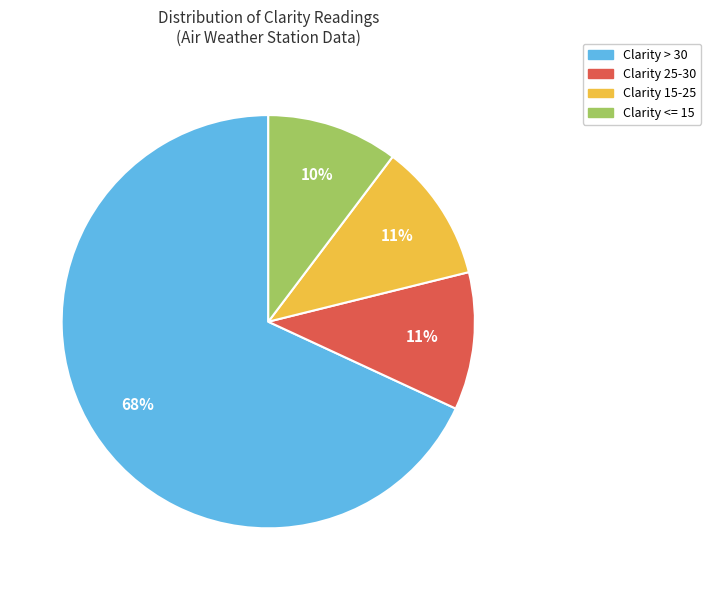

Is it true that Clarity <= 15 is 1% of the pie?

False